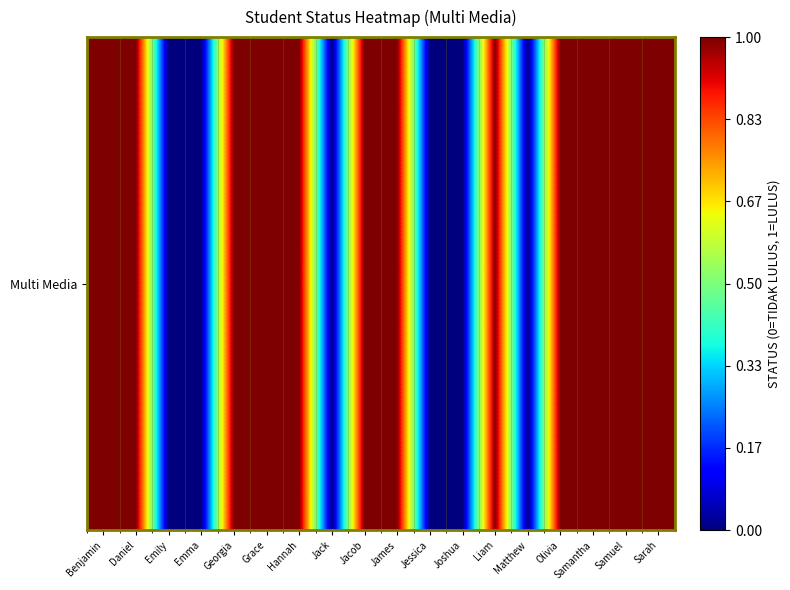

List the labels in order of value, largest first.

Benjamin, Daniel, Georgia, Grace, Hannah, Jacob, James, Liam, Olivia, Samantha, Samuel, Sarah, Emily, Emma, Jack, Jessica, Joshua, Matthew